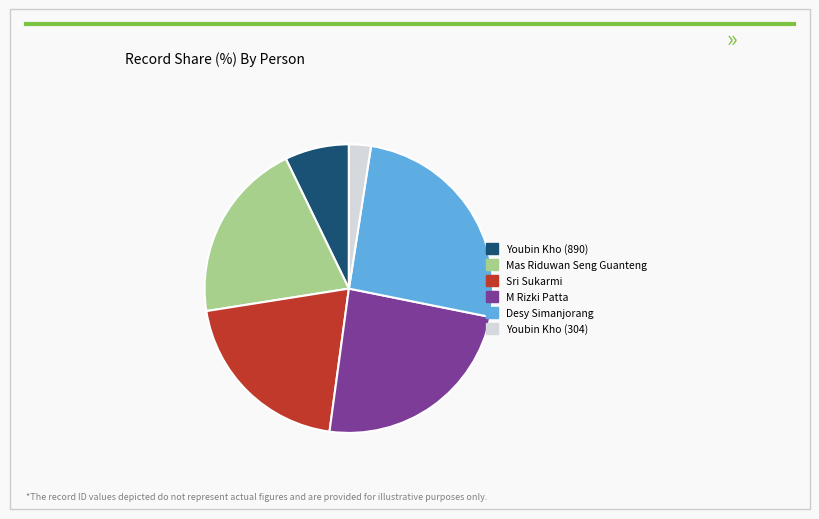

Is there a majority slice in this chart?

No